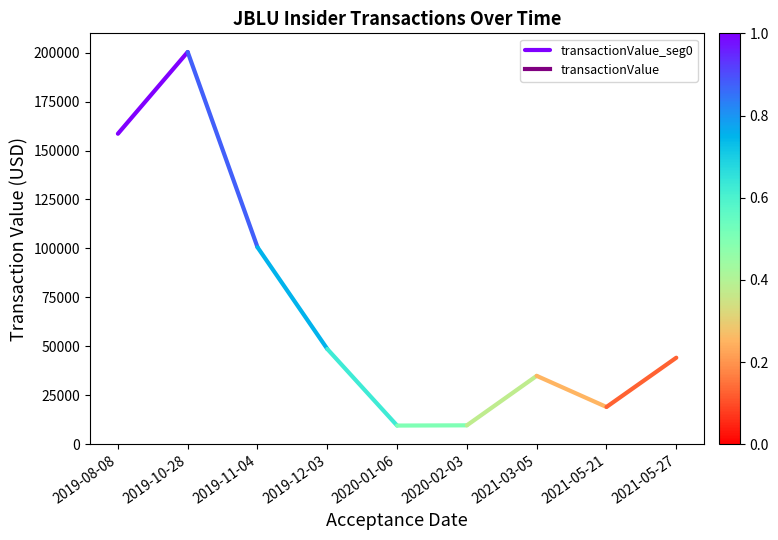

What is the ratio of the value at 2019-10-28 to the value at 2019-08-08?

1.3